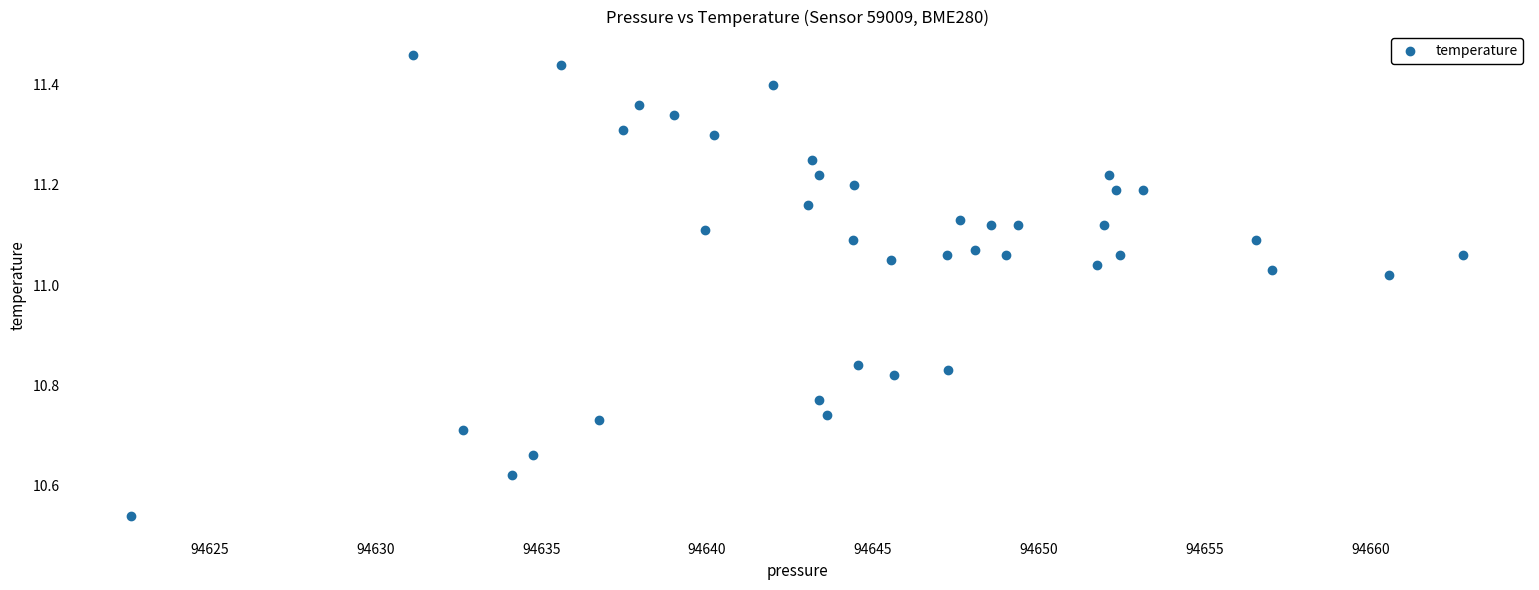

What is the range of X values (max minus min)?

40.2